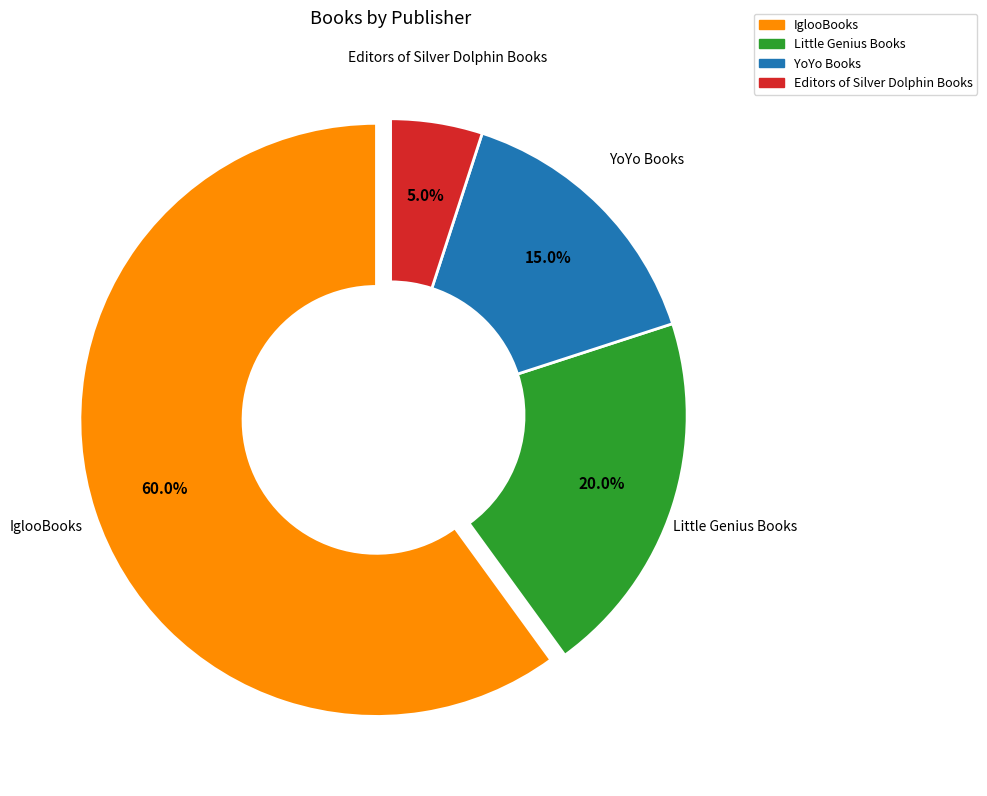

Approximately how many times larger is the value at YoYo Books compared to Editors of Silver Dolphin Books?

3.0